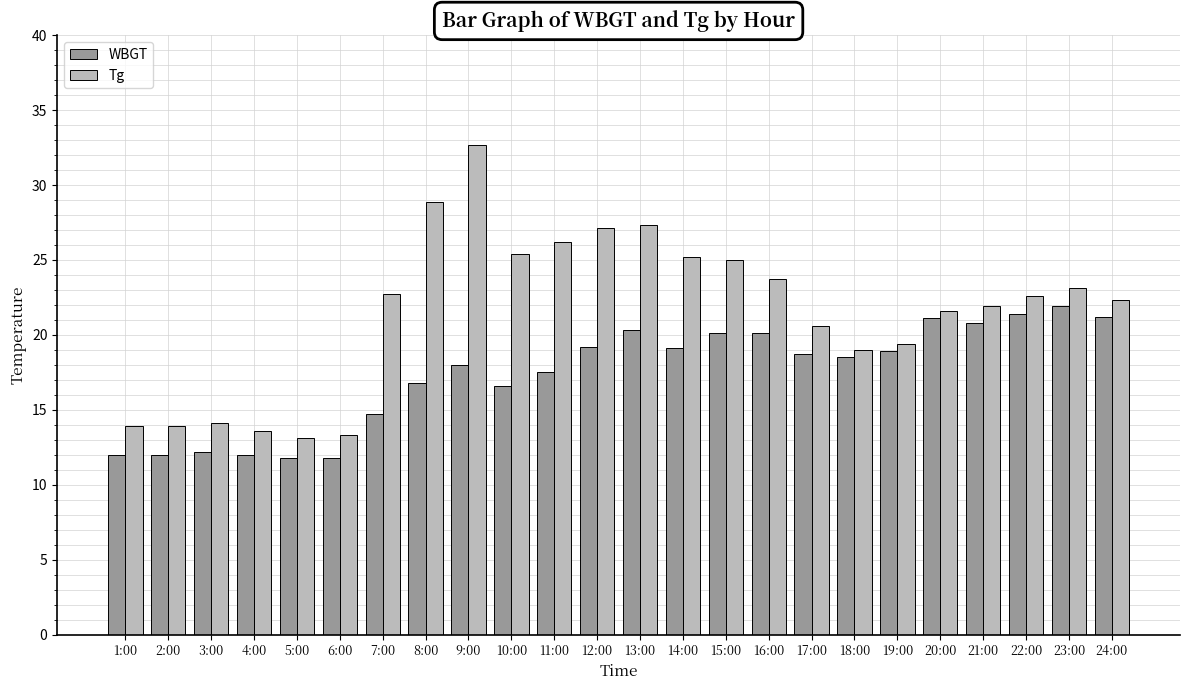

What is the maximum value for WBGT?

21.9